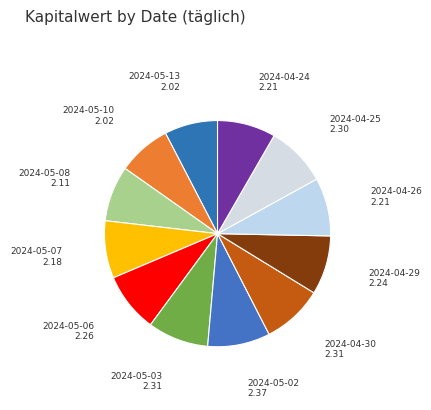

How many slices are in this pie chart?

12